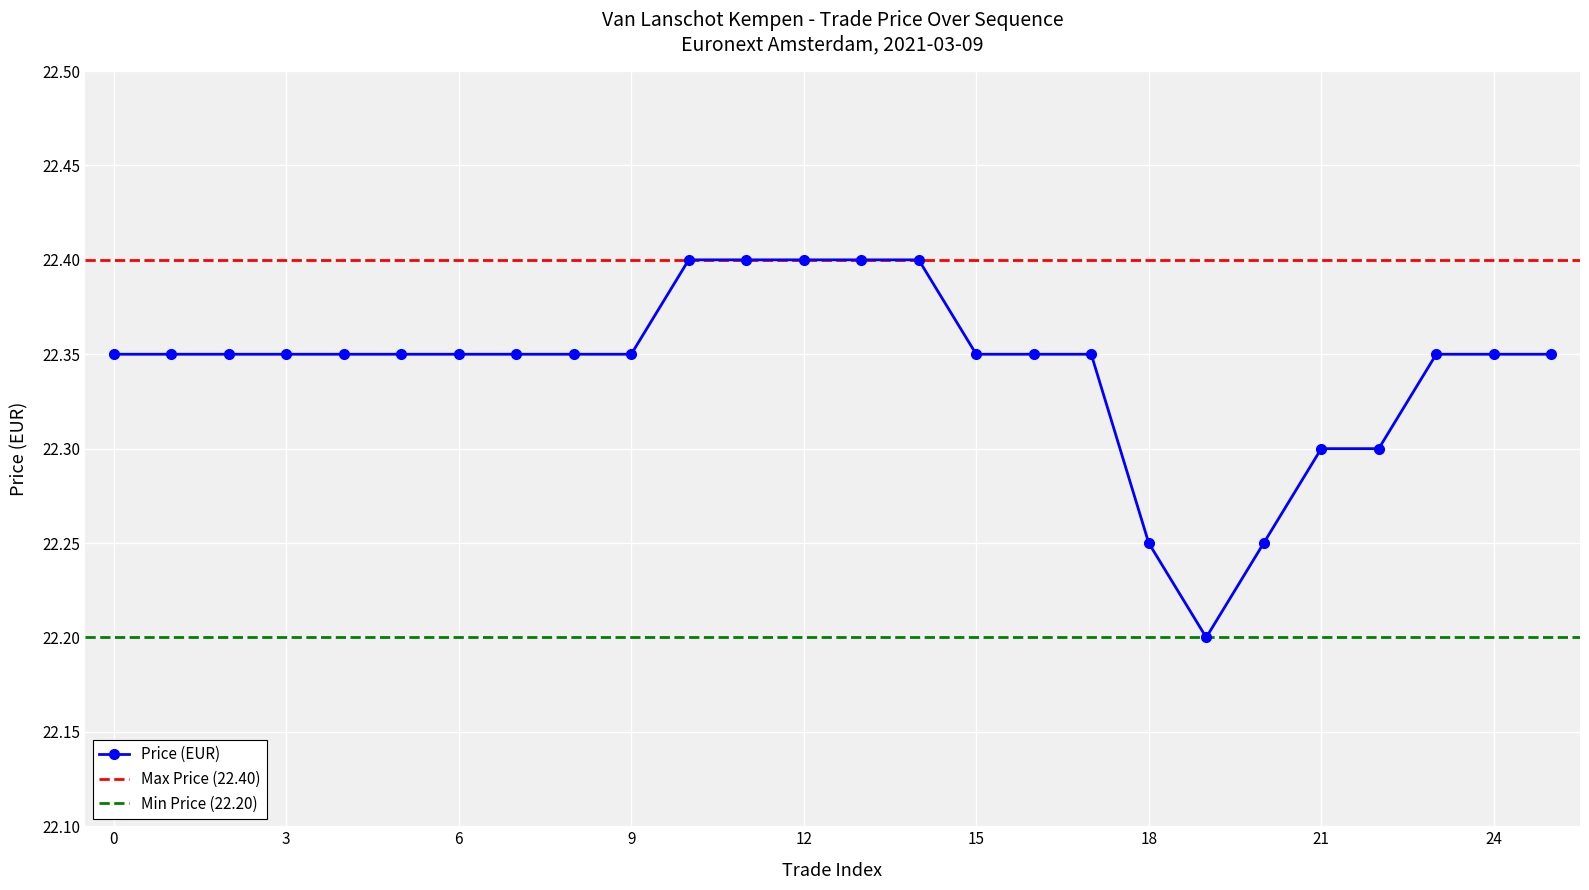

Reading left to right, extract all data points from this chart.

0=22.4	1=22.4	2=22.4	3=22.4	4=22.4	5=22.4	6=22.4	7=22.4	8=22.4	9=22.4	10=22.4	11=22.4	12=22.4	13=22.4	14=22.4	15=22.4	16=22.4	17=22.4	18=22.2	19=22.2	20=22.2	21=22.3	22=22.3	23=22.4	24=22.4	25=22.4